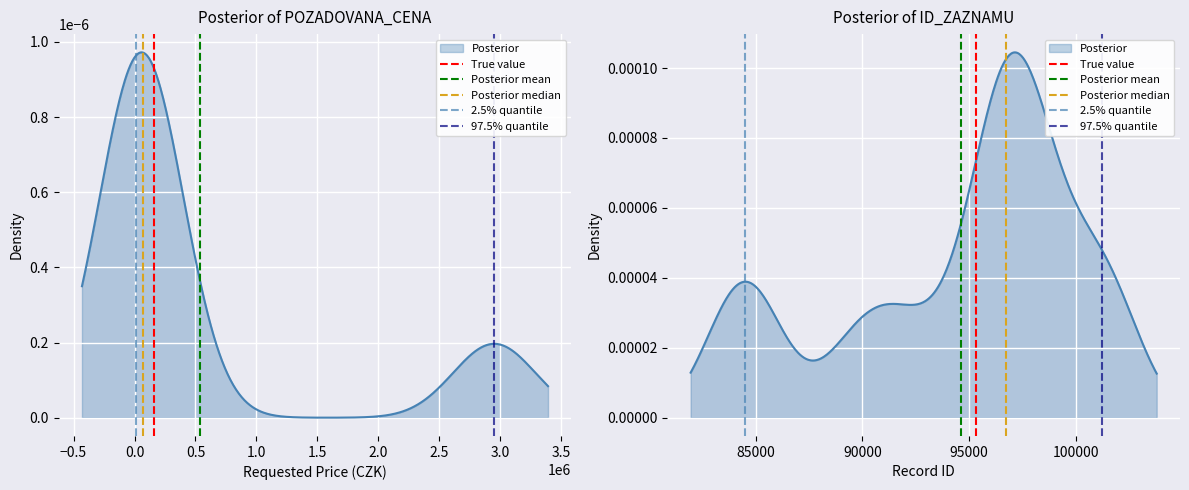

What is the highest value of the True value series?

1